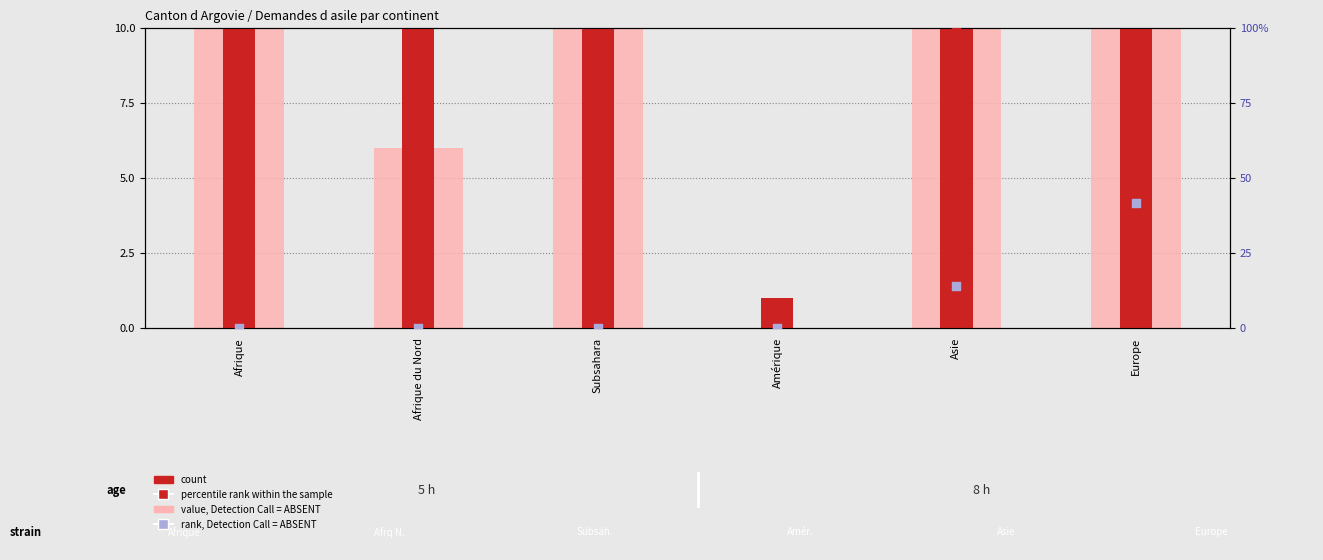

What are all the series names shown in the legend?

value, Detection Call = ABSENT, count, percentile rank within the sample, rank, Detection Call = ABSENT